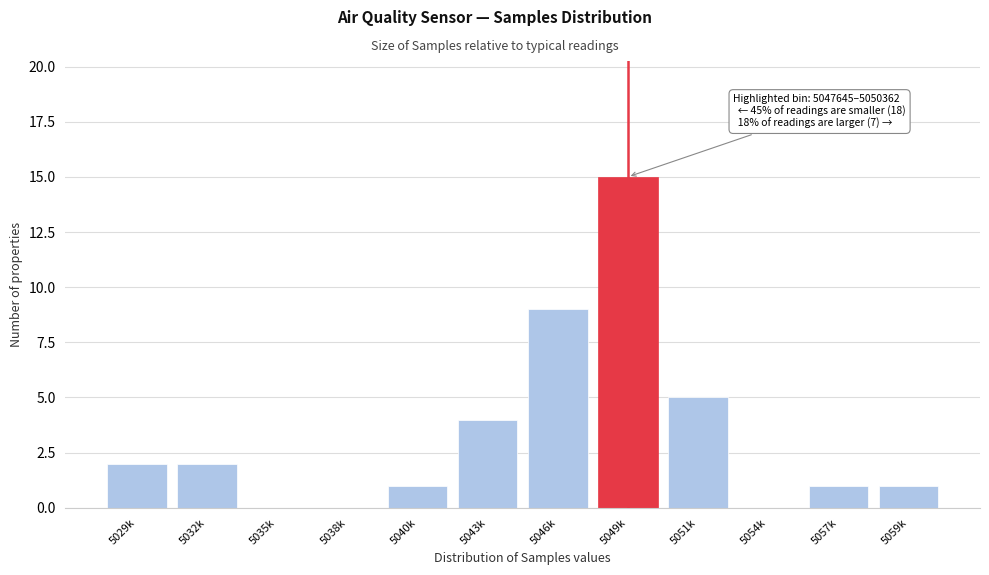

Reading left to right, extract all data points from this chart.

5029k=2	5032k=2	5035k=0	5038k=0	5040k=1	5043k=4	5046k=9	5049k=15	5051k=5	5054k=0	5057k=1	5059k=1